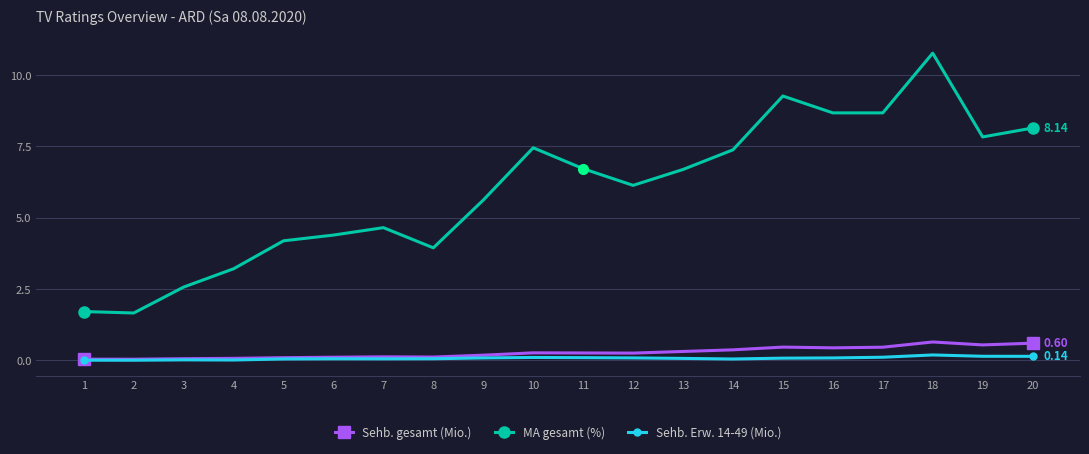

What is the value of the MA gesamt (%) point at the 6th from the left?

4.4